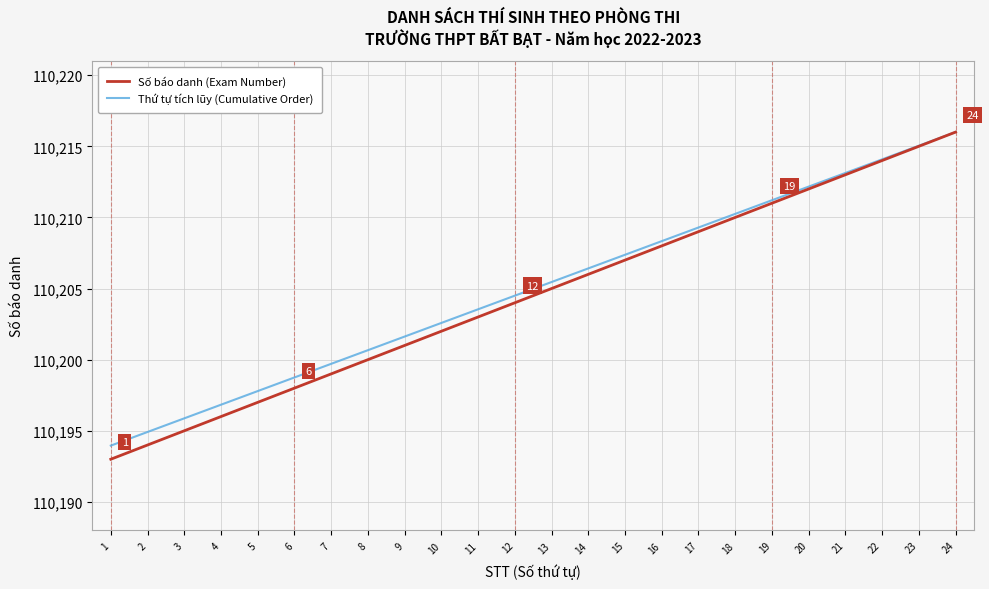

What is the total value across all series at 3?

220390.9